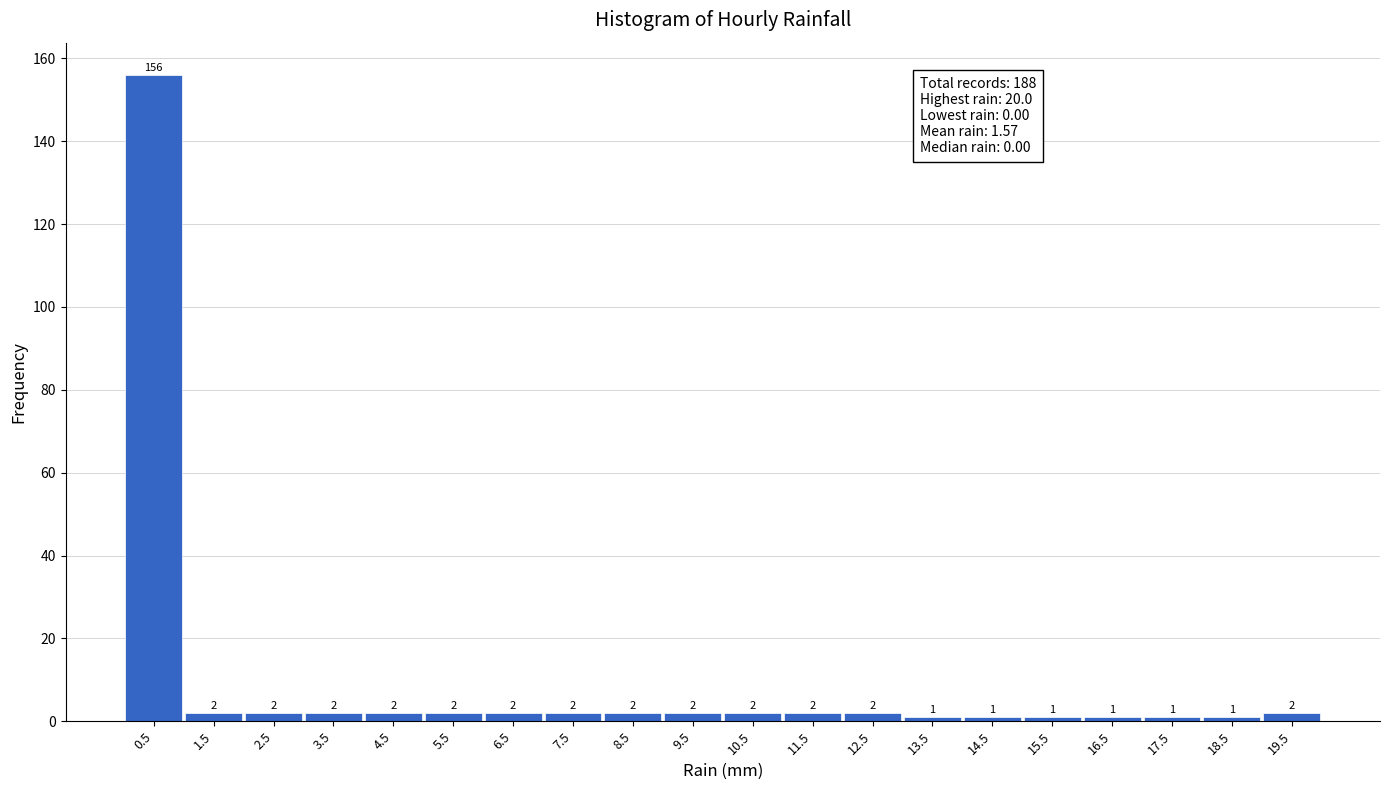

Reading left to right, list every bar in this chart as the range it spans on the x-axis followed by its height.

0 to 1: 156
1 to 2: 2
2 to 3: 2
3 to 4: 2
4 to 5: 2
5 to 6: 2
6 to 7: 2
7 to 8: 2
8 to 9: 2
9 to 10: 2
10 to 11: 2
11 to 12: 2
12 to 13: 2
13 to 14: 1
14 to 15: 1
15 to 16: 1
16 to 17: 1
17 to 18: 1
18 to 19: 1
19 to 20: 2